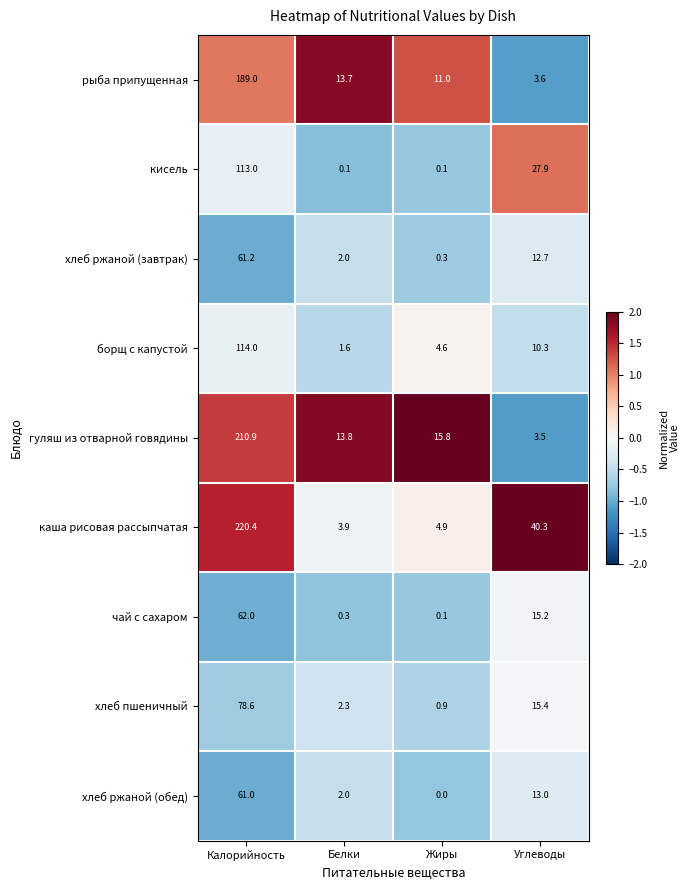

Which series has the largest total across all categories?

каша рисовая рассыпчатая